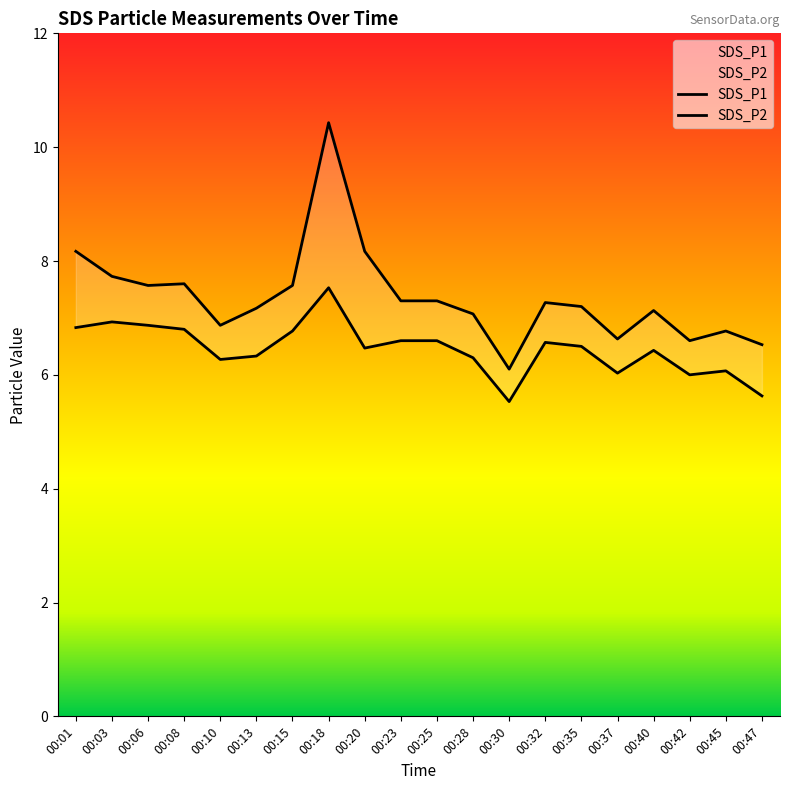

Is it true that SDS_P2 equals 2.0 at 00:45?

False